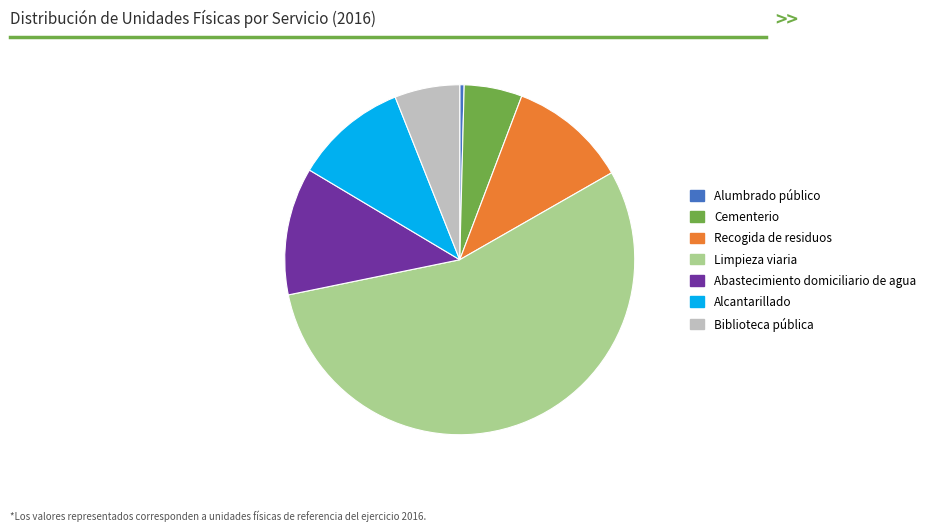

Which slice is the smallest?

Alumbrado público